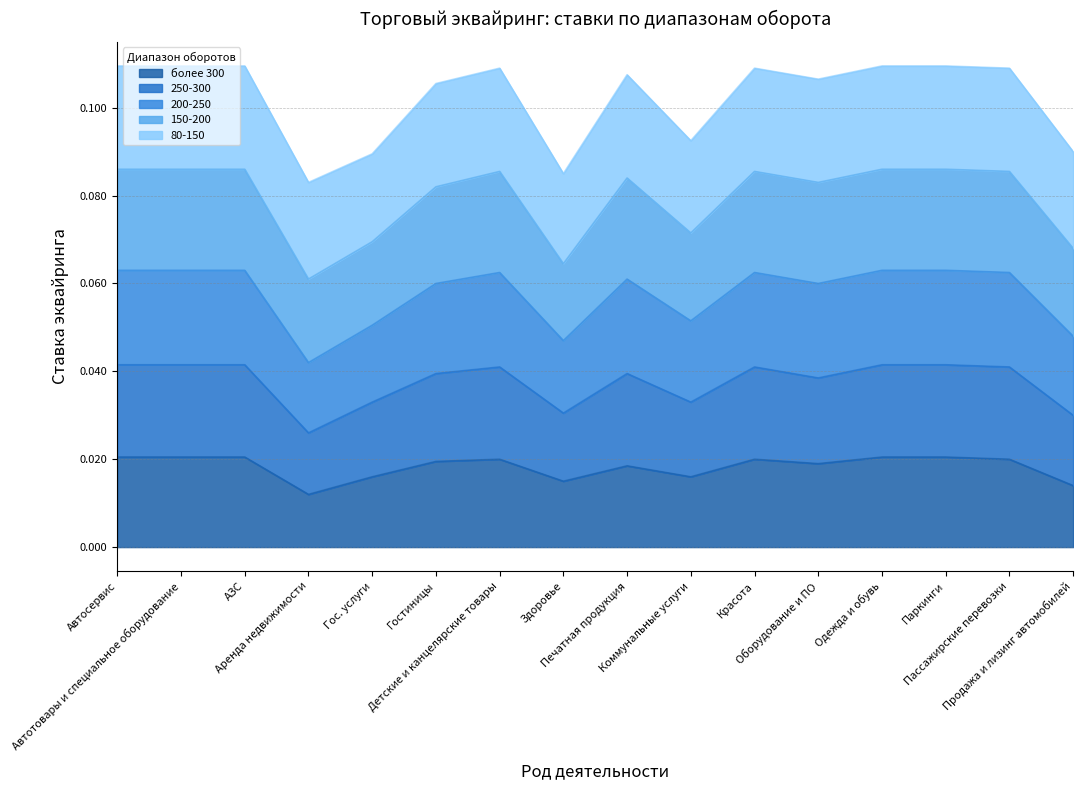

True or false: 200-250 and 250-300 intersect in this chart.

False